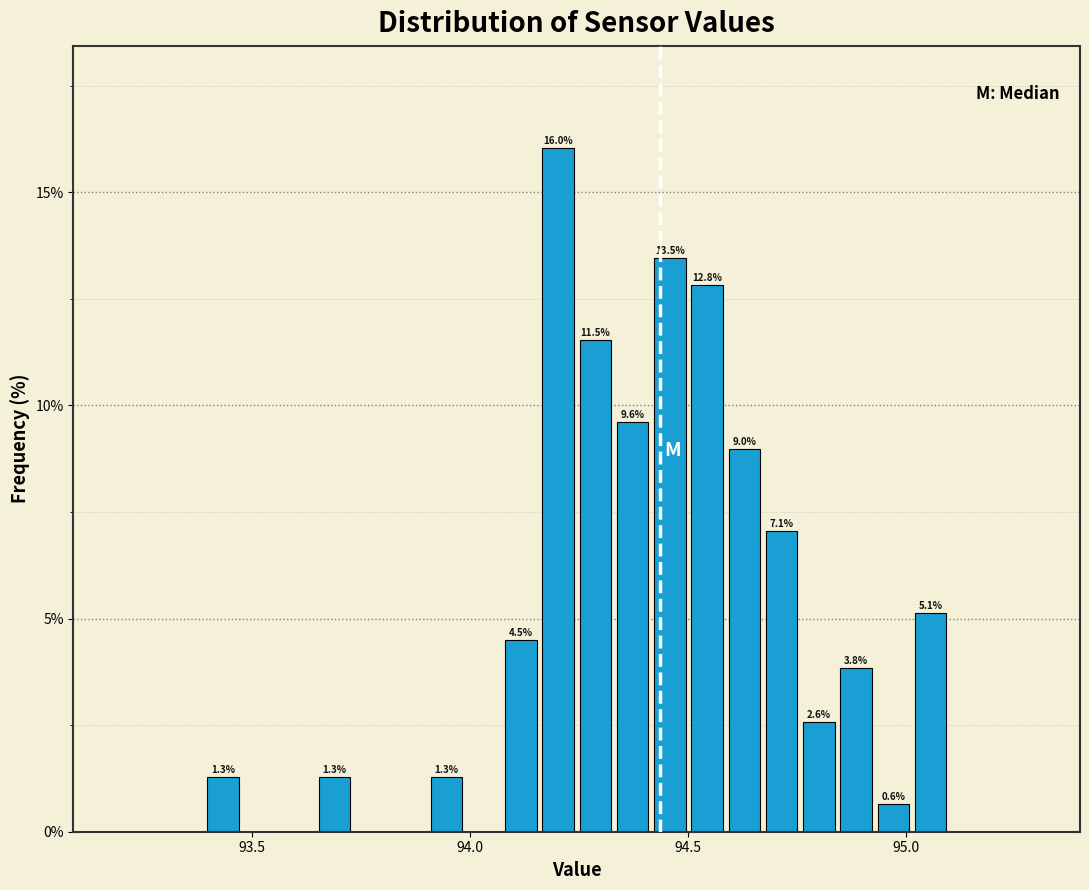

Around what value on the x-axis is the tallest bar? Give the approximate position of its centre, as read against the axis.

94.20